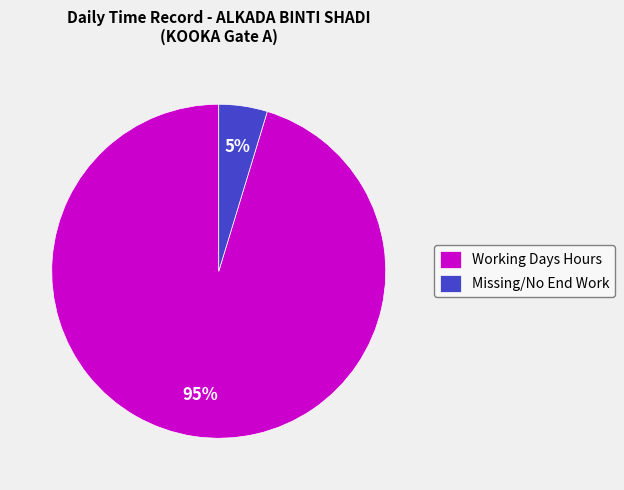

To the nearest percent, what is the average slice percentage?

50%